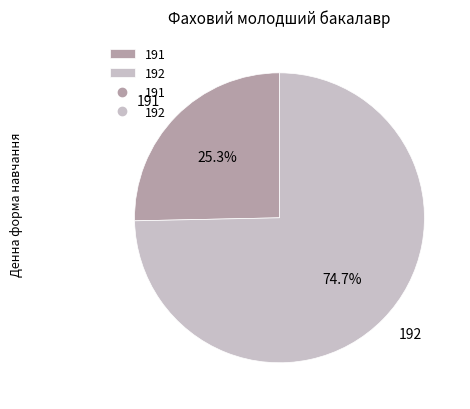

Which has a higher value, 192 or 191?

192